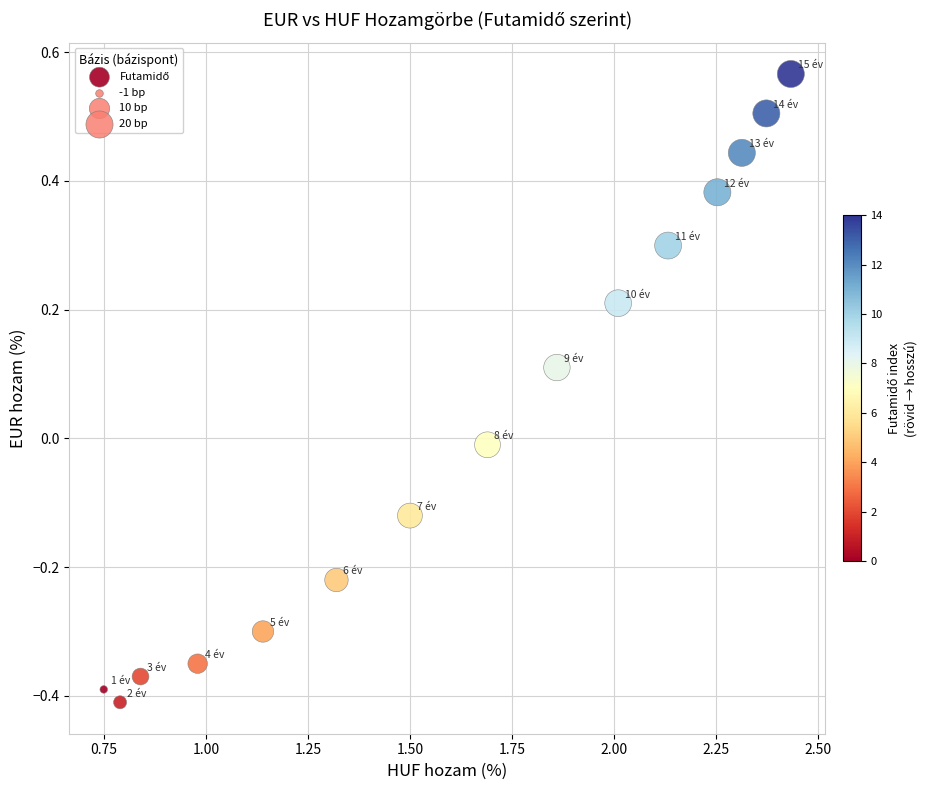

What is the range of X values (max minus min)?

1.7